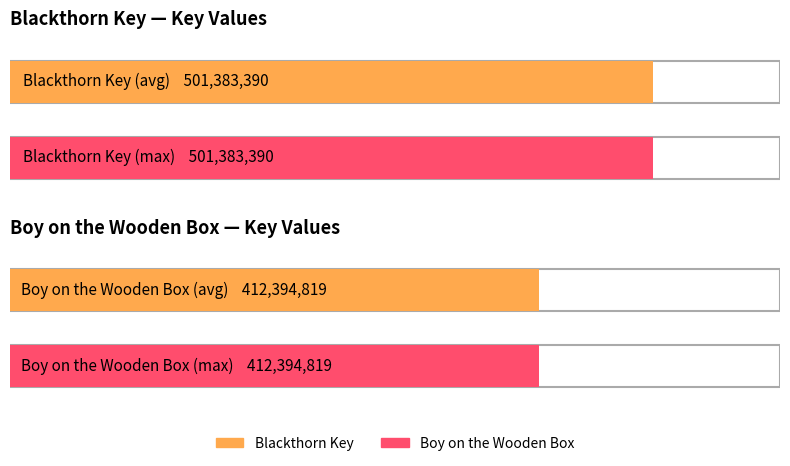

How many bars are there in total?

4